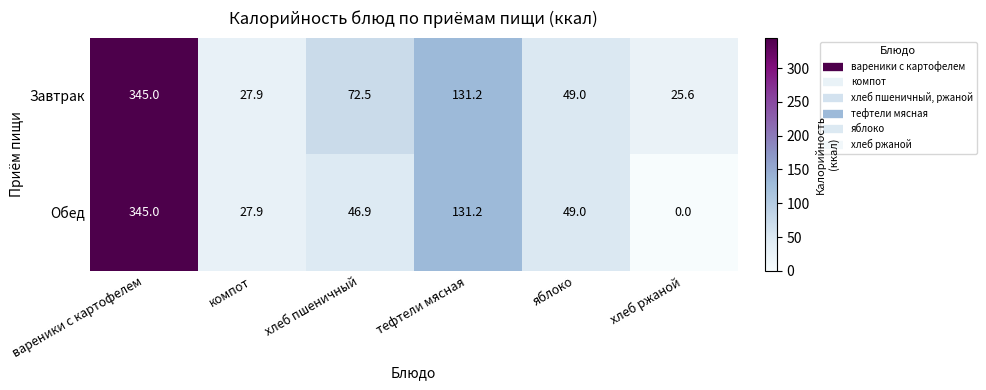

Which series has the largest range (max minus min)?

Обед